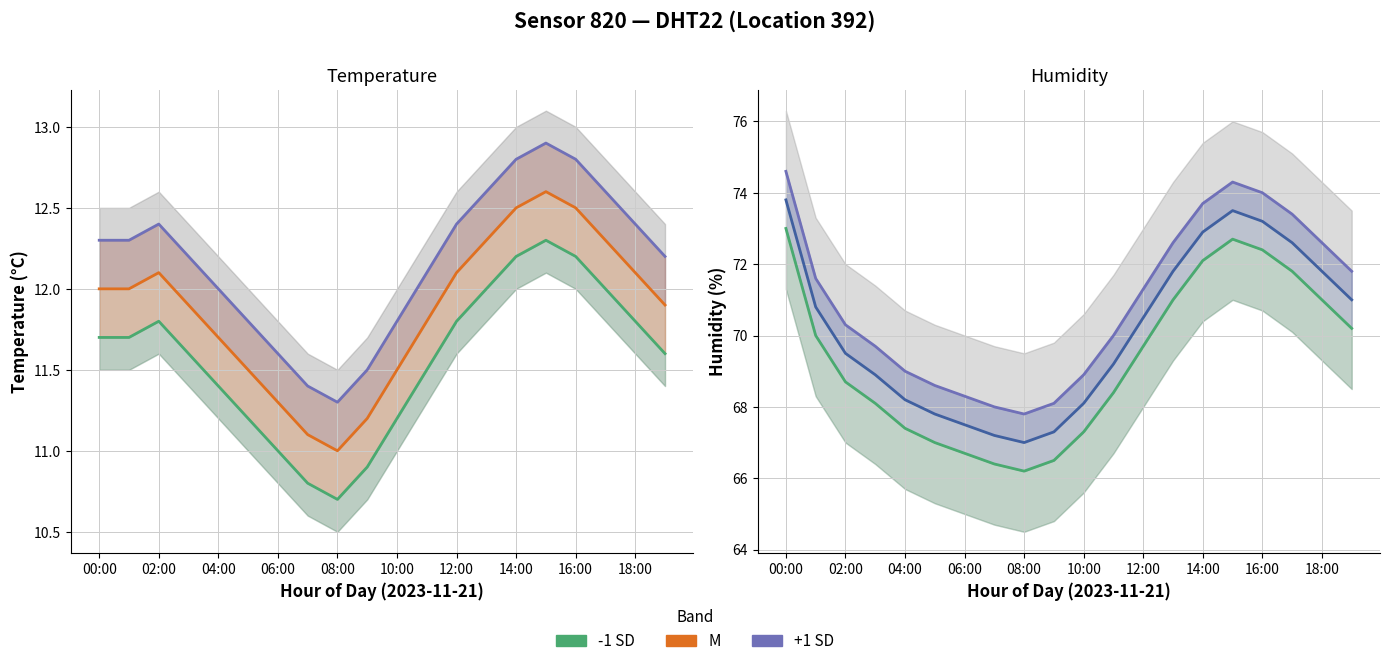

Where does the M series first go above 70?

00:00